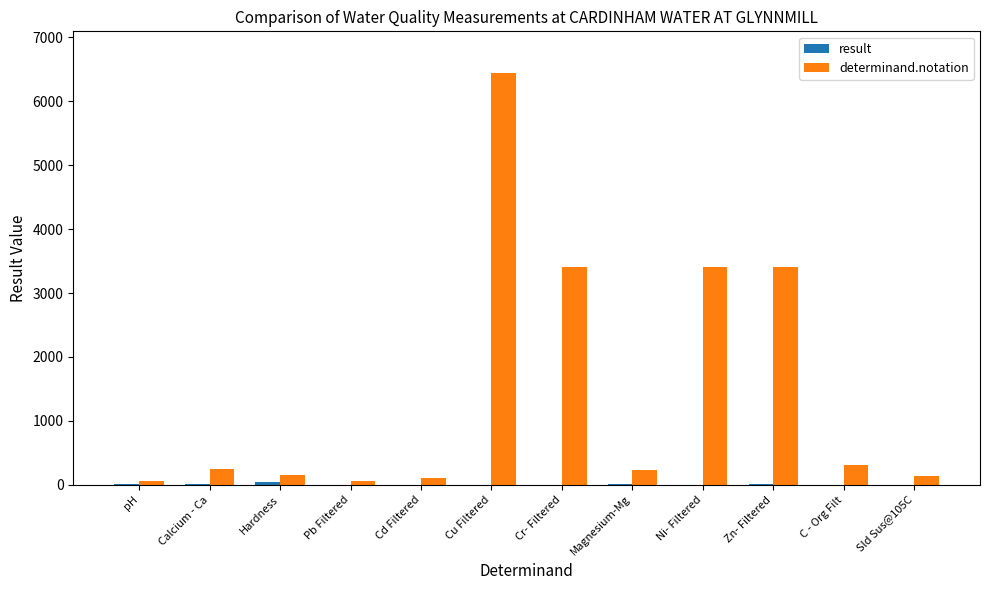

True or false: determinand.notation has a value of 241.0 at Calcium - Ca.

True